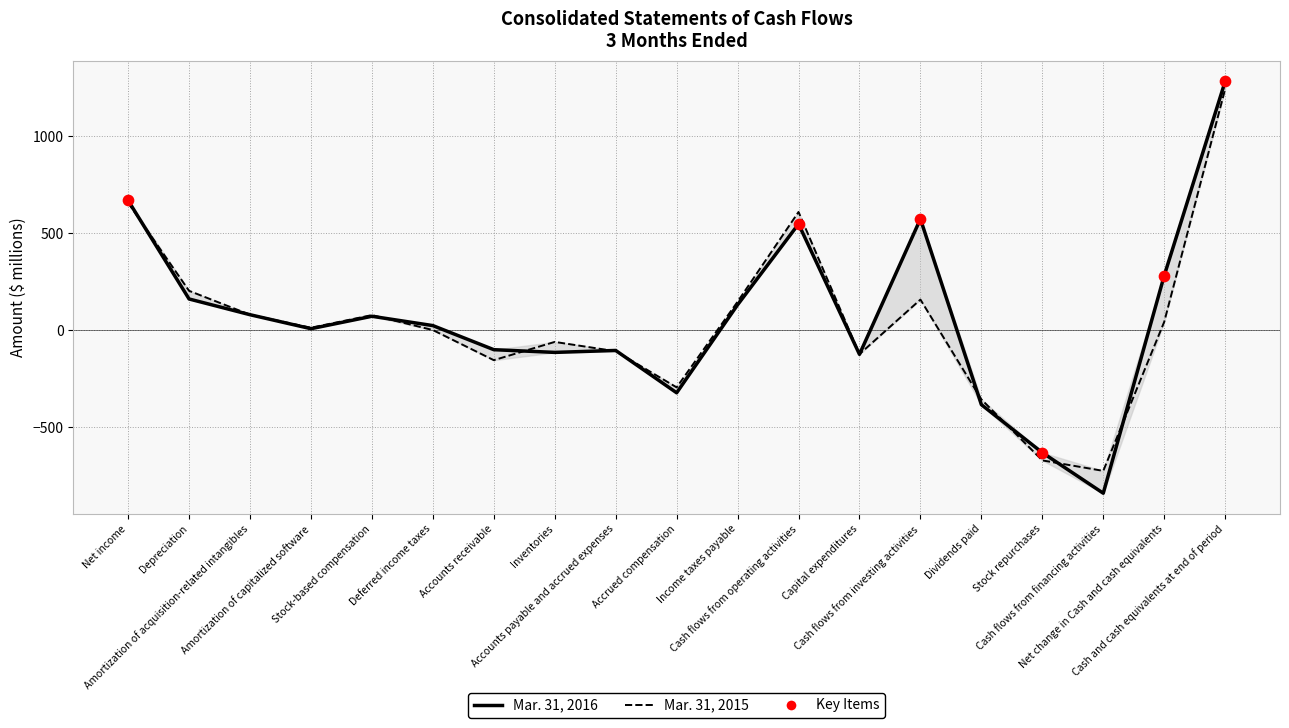

What are all the series names shown in the legend?

Mar. 31, 2016, Mar. 31, 2015